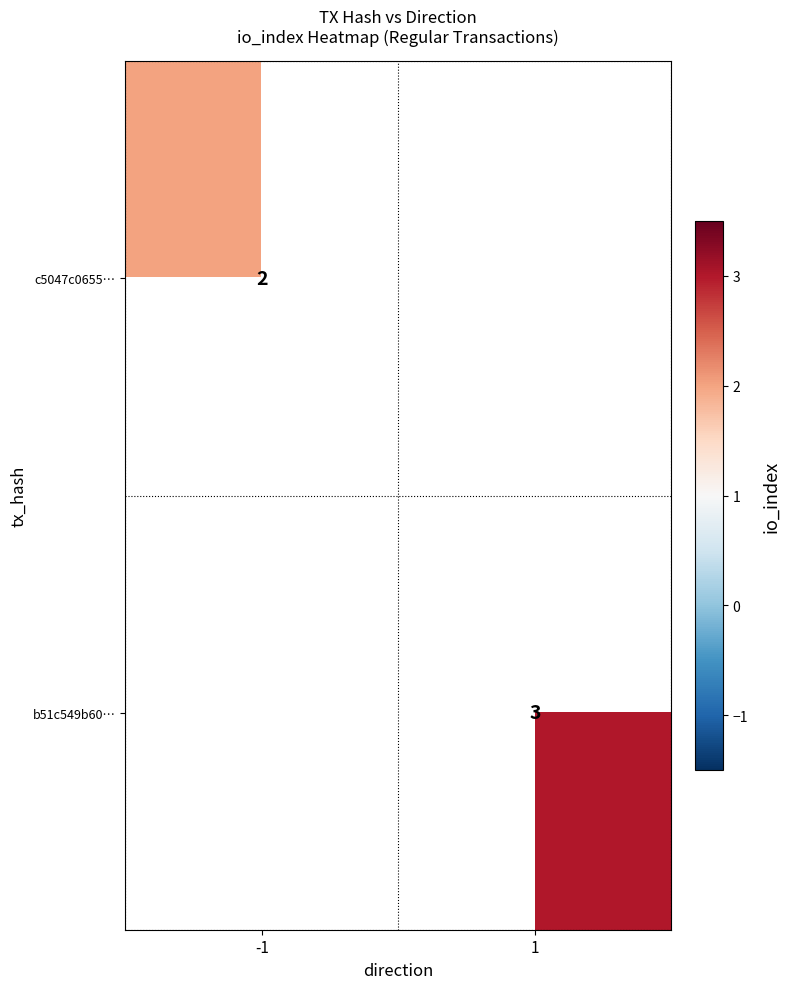

Which category has the lowest value across all series?

-1